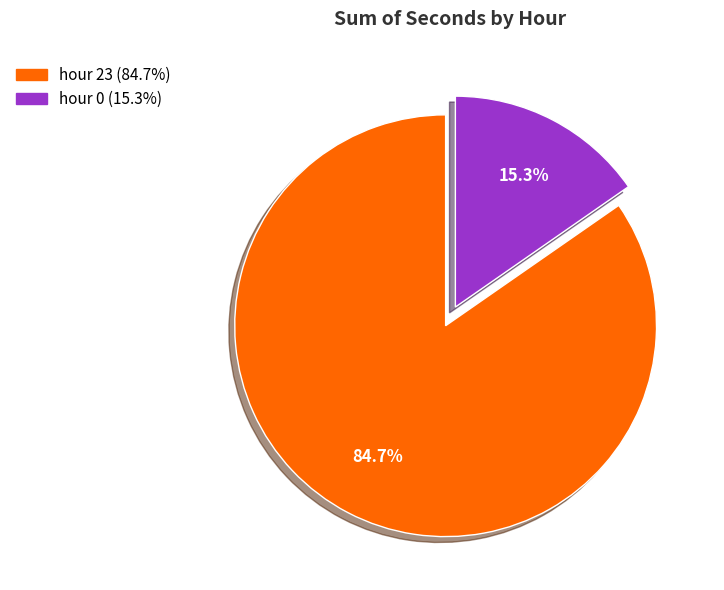

Is there a majority slice in this chart?

Yes